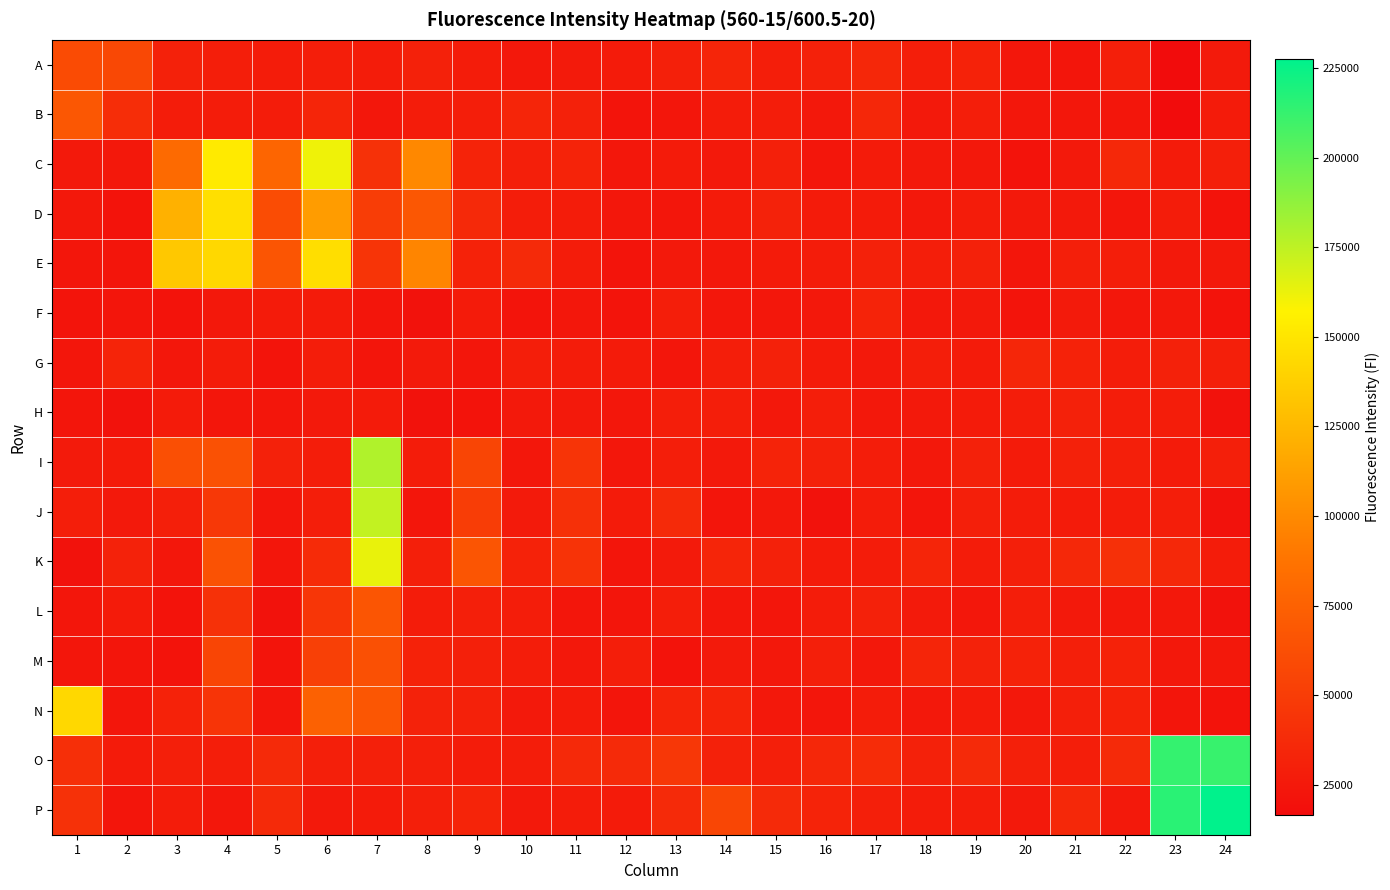

Reading left to right, what are all the values shown in this chart?

A: 1=59421	2=57479	3=30622	4=28780	5=27462	6=28677	7=27768	8=30885	9=27957	10=24977	11=26314	12=26823	13=30208	14=33591	15=29193	16=30658	17=35255	18=29189	19=31940	20=23966	21=22804	22=29862	23=16420	24=26167
B: 1=67626	2=38939	3=27261	4=27628	5=27463	6=33852	7=24075	8=27492	9=29129	10=33510	11=30584	12=22003	13=23197	14=27784	15=28182	16=24691	17=34671	18=25579	19=28489	20=24164	21=23845	22=23361	23=16798	24=27040
C: 1=25445	2=24375	3=81133	4=152765	5=77972	6=161540	7=41962	8=98610	9=32255	10=29704	11=32305	12=24082	13=26666	14=25274	15=30259	16=23555	17=26850	18=25397	19=24749	20=21055	21=25391	22=35475	23=26887	24=29862
D: 1=24664	2=21156	3=121453	4=146435	5=60283	6=109998	7=50221	8=68141	9=36229	10=28028	11=27720	12=24047	13=23789	14=26795	15=31581	16=26939	17=26911	18=24392	19=27801	20=25622	21=25802	22=23468	23=27402	24=21435
E: 1=23095	2=22607	3=134170	4=142785	5=66386	6=146225	7=43680	8=97648	9=31850	10=36830	11=27548	12=22087	13=25838	14=24328	15=26487	16=27938	17=30507	18=29045	19=30873	20=23430	21=29552	22=28722	23=25478	24=25184
F: 1=21980	2=22997	3=21326	4=24858	5=26356	6=26732	7=22286	8=20516	9=26669	10=21985	11=23989	12=22114	13=29130	14=24184	15=24245	16=24521	17=32125	18=24489	19=25418	20=21978	21=26302	22=24030	23=24486	24=21115
G: 1=23256	2=32523	3=24177	4=27440	5=22024	6=28173	7=22847	8=26165	9=23391	10=29167	11=27333	12=26857	13=23579	14=29009	15=30508	16=26988	17=25324	18=28575	19=26555	20=34220	21=32050	22=28318	23=30720	24=29856
H: 1=22359	2=20751	3=26954	4=23160	5=23113	6=25825	7=26871	8=20610	9=21228	10=25277	11=25080	12=24206	13=28519	14=28491	15=24857	16=28584	17=24555	18=25735	19=27005	20=28217	21=30608	22=28242	23=28066	24=20648
I: 1=26223	2=26569	3=62967	4=63470	5=31110	6=28326	7=178790	8=27830	9=55909	10=24207	11=44352	12=24225	13=28463	14=25735	15=32219	16=30964	17=28134	18=24981	19=31064	20=26901	21=30746	22=29383	23=26589	24=29257
J: 1=28428	2=25589	3=29664	4=46872	5=23335	6=28834	7=173872	8=23783	9=50334	10=26258	11=41273	12=26547	13=37092	14=22212	15=24776	16=20285	17=27839	18=22943	19=29595	20=27816	21=27089	22=27362	23=28487	24=20709
K: 1=20921	2=31575	3=23977	4=64395	5=23615	6=37698	7=162841	8=29390	9=66986	10=31780	11=43164	12=22281	13=25990	14=33705	15=30972	16=26633	17=27459	18=33900	19=27688	20=29618	21=36043	22=41174	23=35409	24=27929
L: 1=23131	2=27115	3=21575	4=41645	5=20551	6=45388	7=66381	8=27723	9=29495	10=28255	11=23135	12=22696	13=28883	14=24017	15=23518	16=27311	17=30847	18=26237	19=24087	20=28543	21=25288	22=24400	23=24725	24=20725
M: 1=23188	2=22878	3=21681	4=55318	5=22056	6=52273	7=63139	8=31911	9=30431	10=28001	11=24657	12=28745	13=21003	14=26280	15=24950	16=29732	17=24334	18=33856	19=31376	20=31791	21=29447	22=31688	23=24305	24=25049
N: 1=142992	2=23091	3=31755	4=43716	5=23488	6=74649	7=67466	8=31491	9=30932	10=25237	11=26785	12=22491	13=32888	14=33054	15=24390	16=23599	17=27491	18=24428	19=26720	20=24429	21=29857	22=31997	23=22503	24=21526
O: 1=40339	2=26415	3=29480	4=28906	5=36945	6=29513	7=30315	8=29568	9=27572	10=28321	11=36317	12=36766	13=45927	14=31205	15=29808	16=35287	17=38360	18=30815	19=36918	20=30370	21=28929	22=37016	23=212721	24=212166
P: 1=41707	2=22277	3=27791	4=23910	5=37103	6=25443	7=27116	8=29925	9=32989	10=25435	11=27223	12=26875	13=37317	14=56396	15=37104	16=32414	17=29770	18=27494	19=28326	20=25427	21=35674	22=25771	23=215838	24=227545